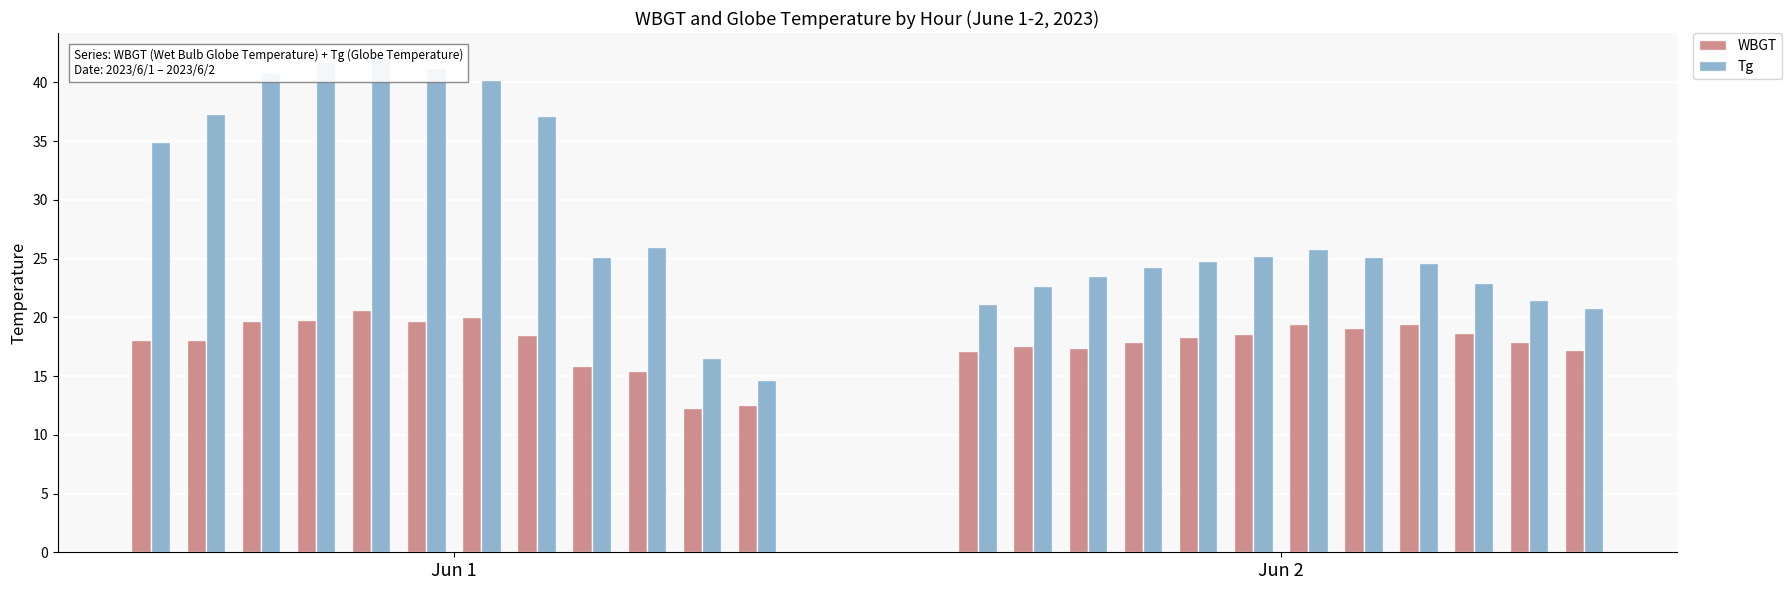

List the series in order of their peak value, lowest first.

WBGT, Tg